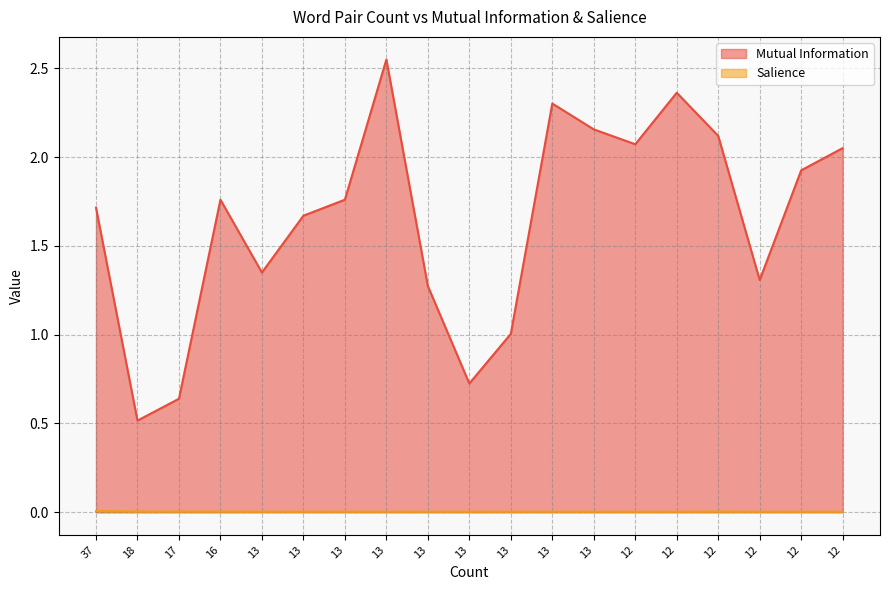

Between 18 and 13, which is larger?

13